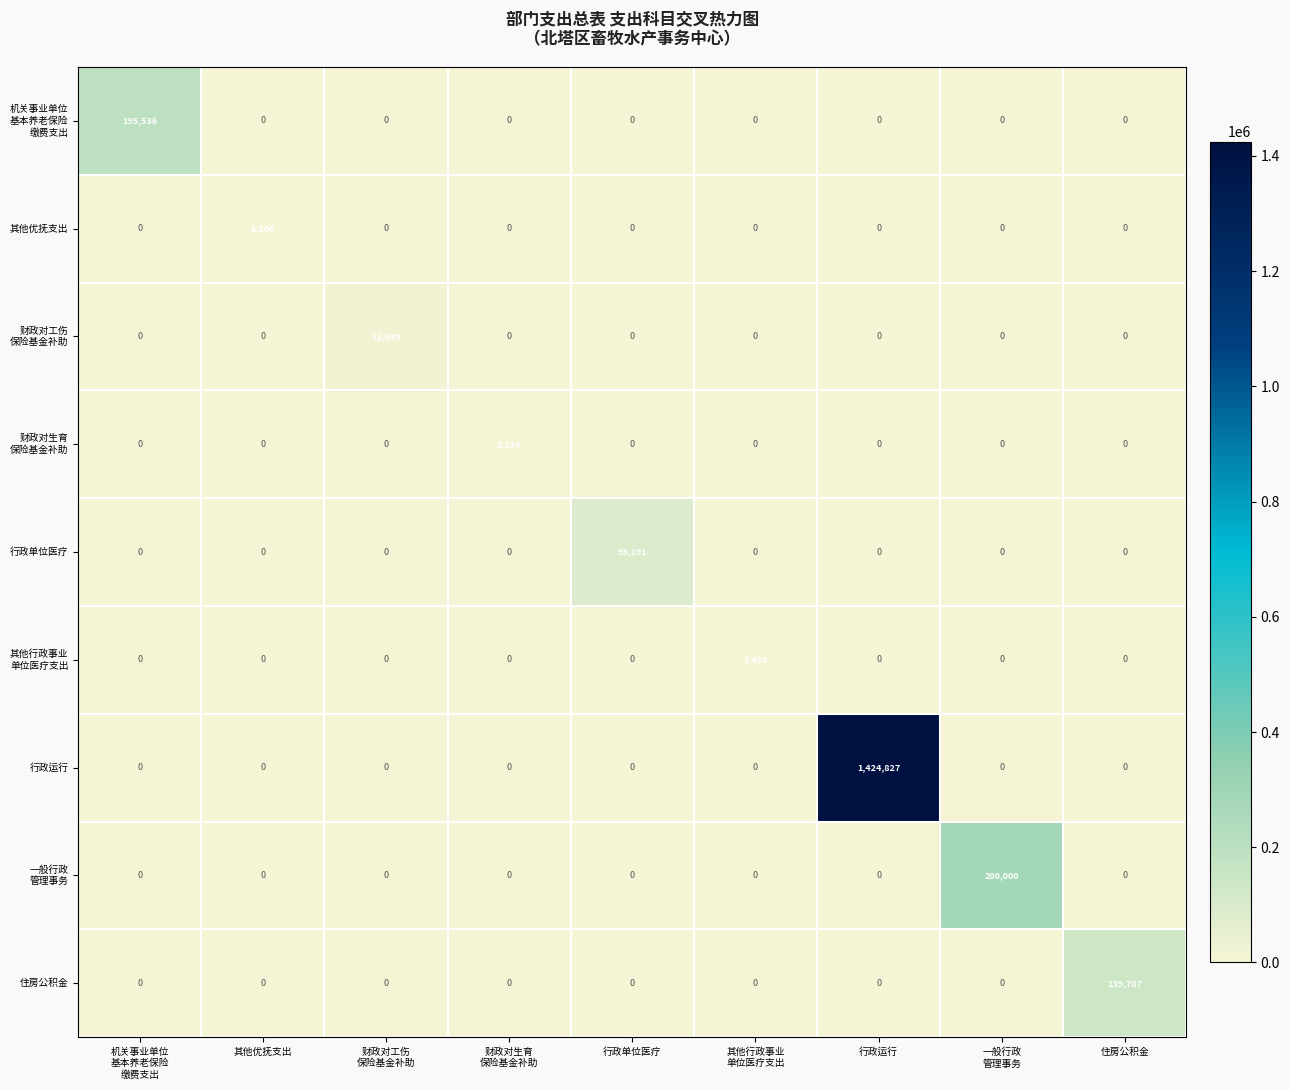

Which series has the widest spread of values?

行政运行